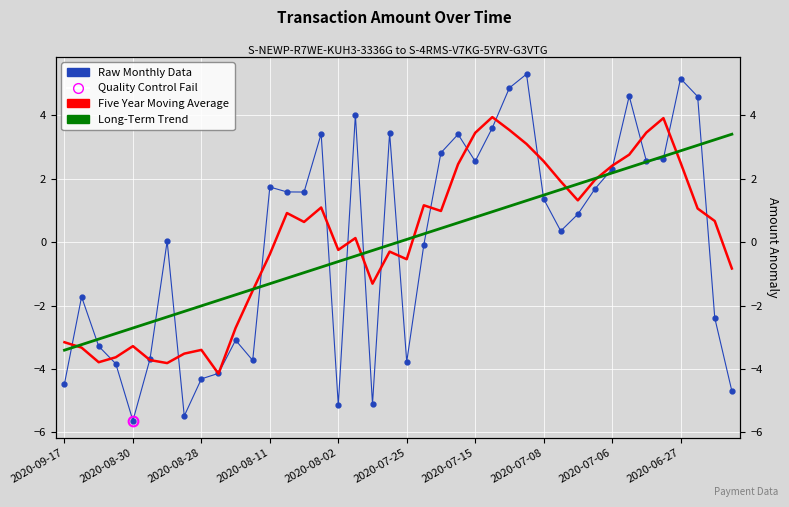

Which series has the widest spread of values?

Raw Monthly Data